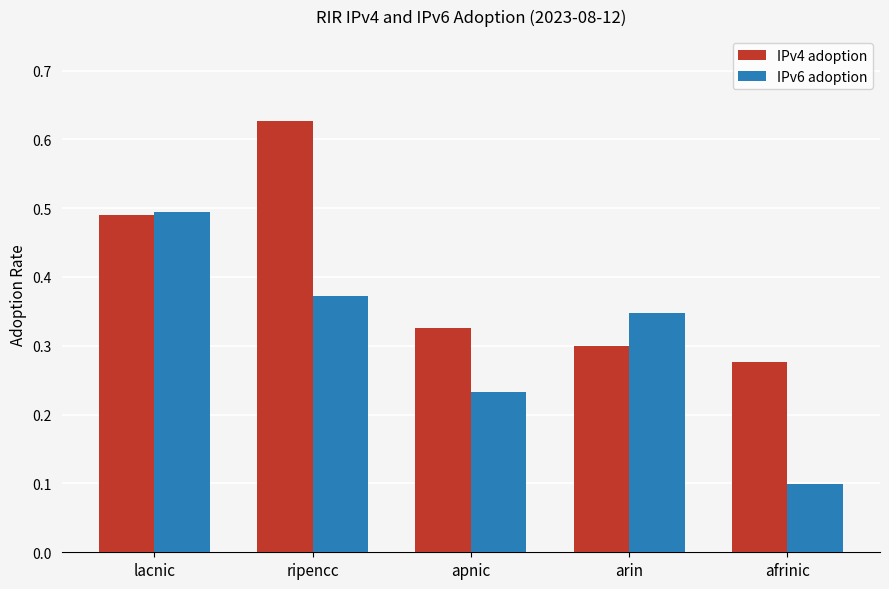

Does the chart contain any negative values?

No